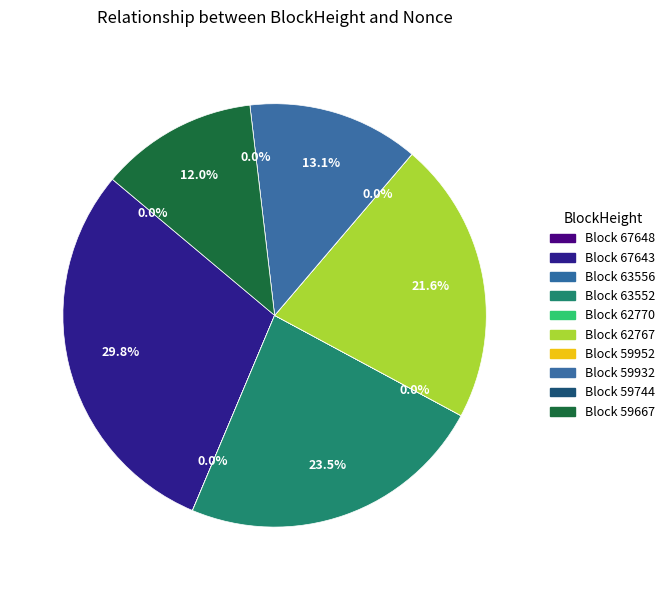

Combined, do 67643 and 59667 account for over 50%?

No